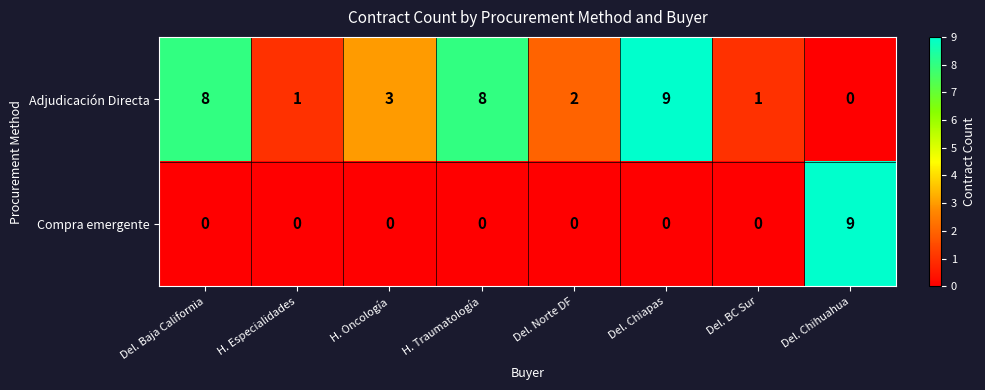

True or false: Compra emergente has a value of 0 at H. Oncología.

True